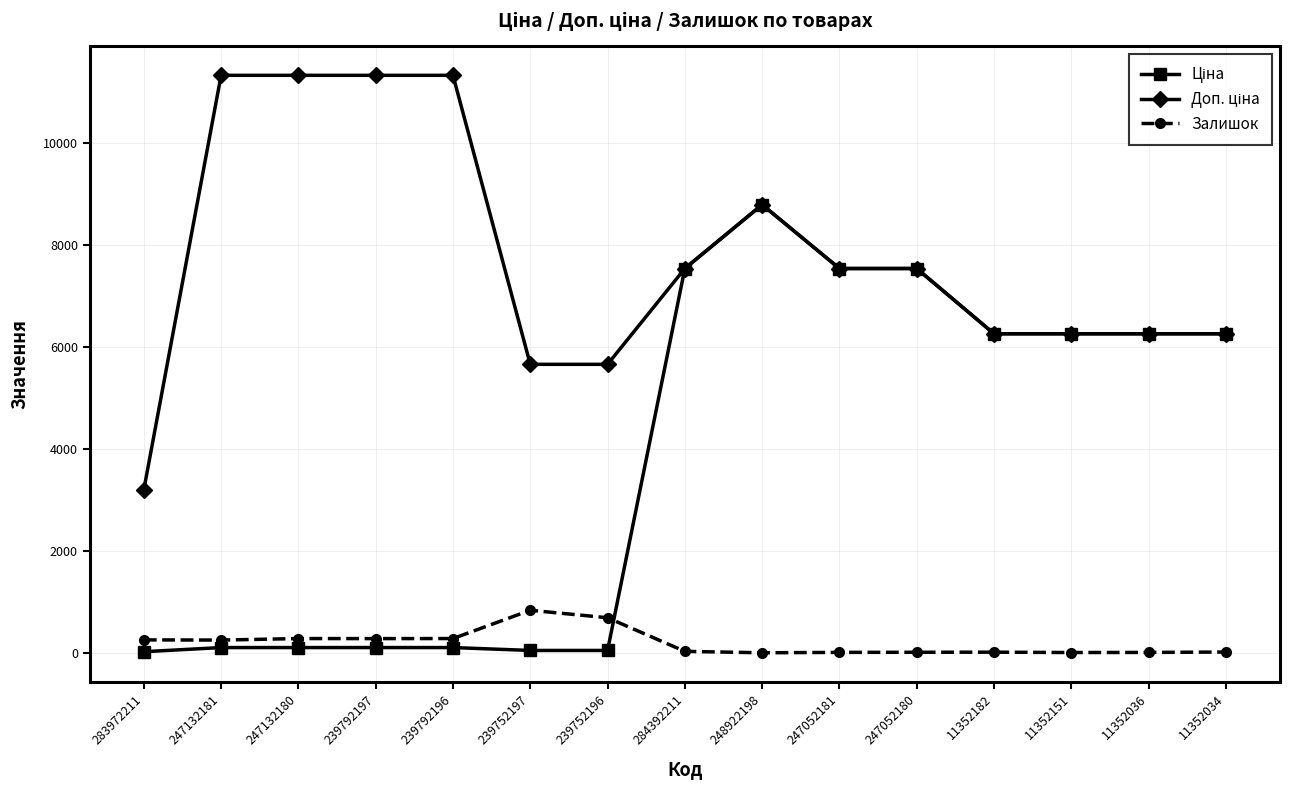

What is the maximum value shown in the chart?

11334.0